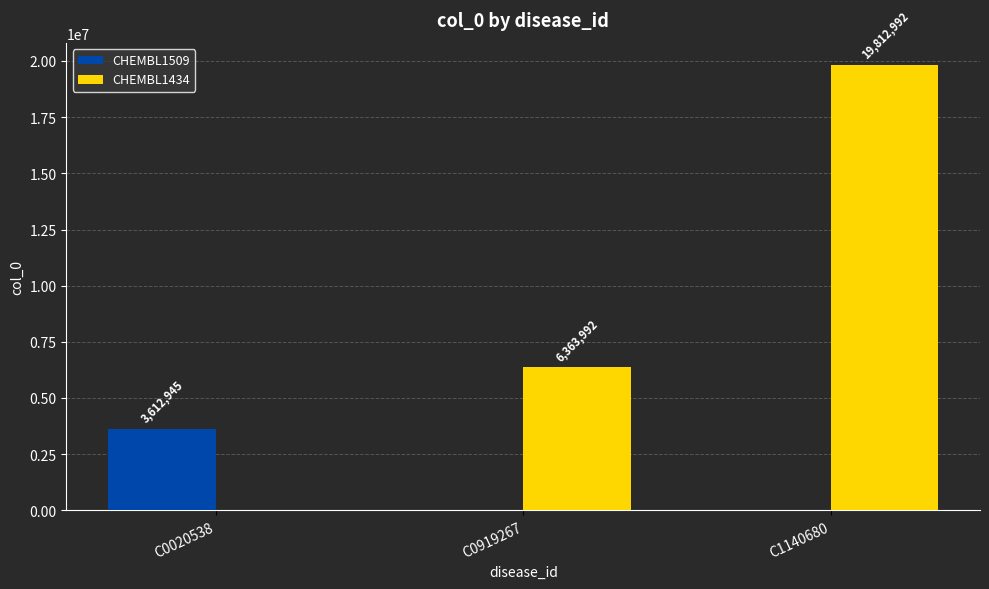

Are the bars grouped side by side (vs. stacked)?

Yes